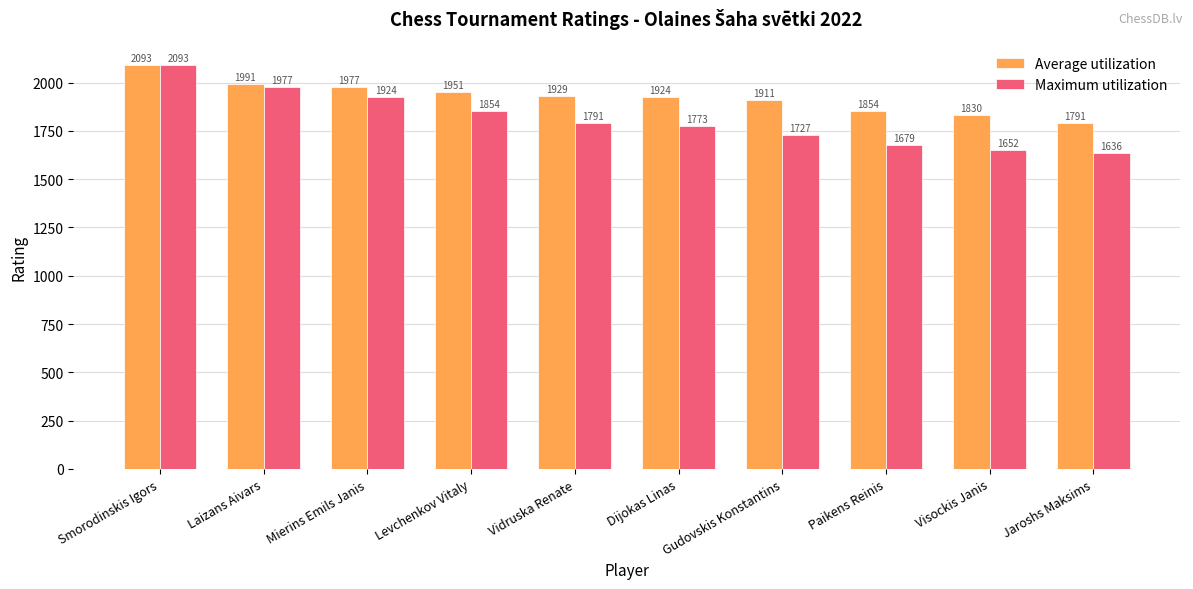

Reading left to right, what are all the values shown in this chart?

Average utilization: Smorodinskis Igors=2093	Laizans Aivars=1991	Mierins Emils Janis=1977	Levchenkov Vitaly=1951	Vidruska Renate=1929	Dijokas Linas=1924	Gudovskis Konstantins=1911	Paikens Reinis=1854	Visockis Janis=1830	Jaroshs Maksims=1791
Maximum utilization: Smorodinskis Igors=2093	Laizans Aivars=1977	Mierins Emils Janis=1924	Levchenkov Vitaly=1854	Vidruska Renate=1791	Dijokas Linas=1773	Gudovskis Konstantins=1727	Paikens Reinis=1679	Visockis Janis=1652	Jaroshs Maksims=1636